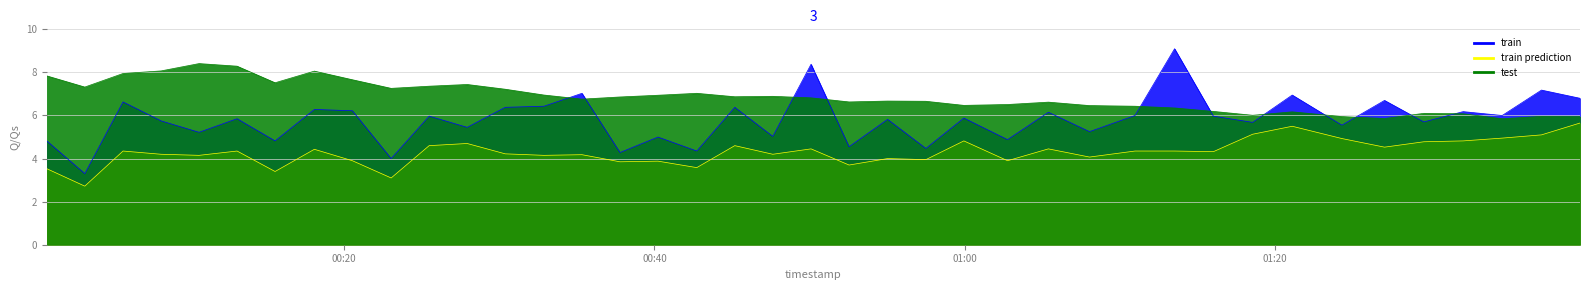

Which series changed the most between 2023/05/02 00:10:39 and 2023/05/02 01:39:40?

BME280_temperature